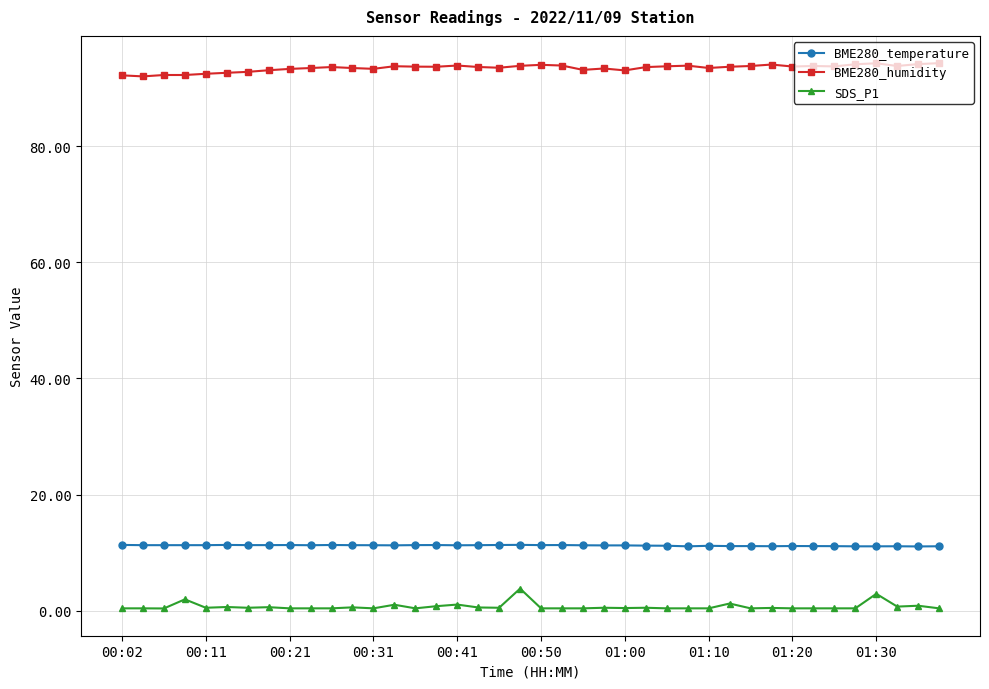

What is the value of the BME280_humidity point at the 20th from the left?

93.8